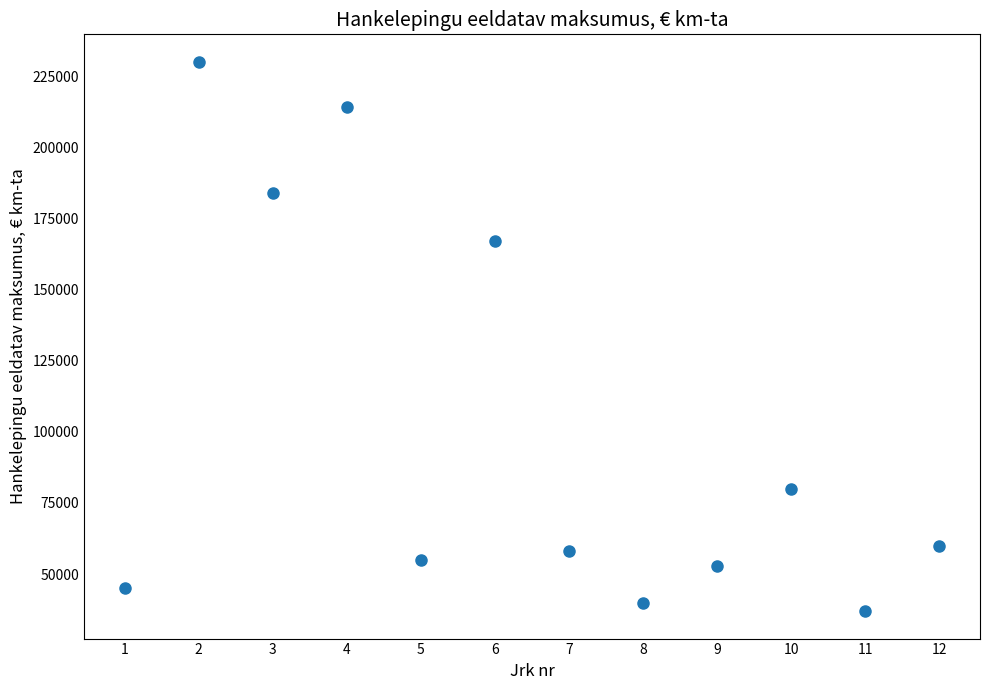

What is the range of X values (max minus min)?

11